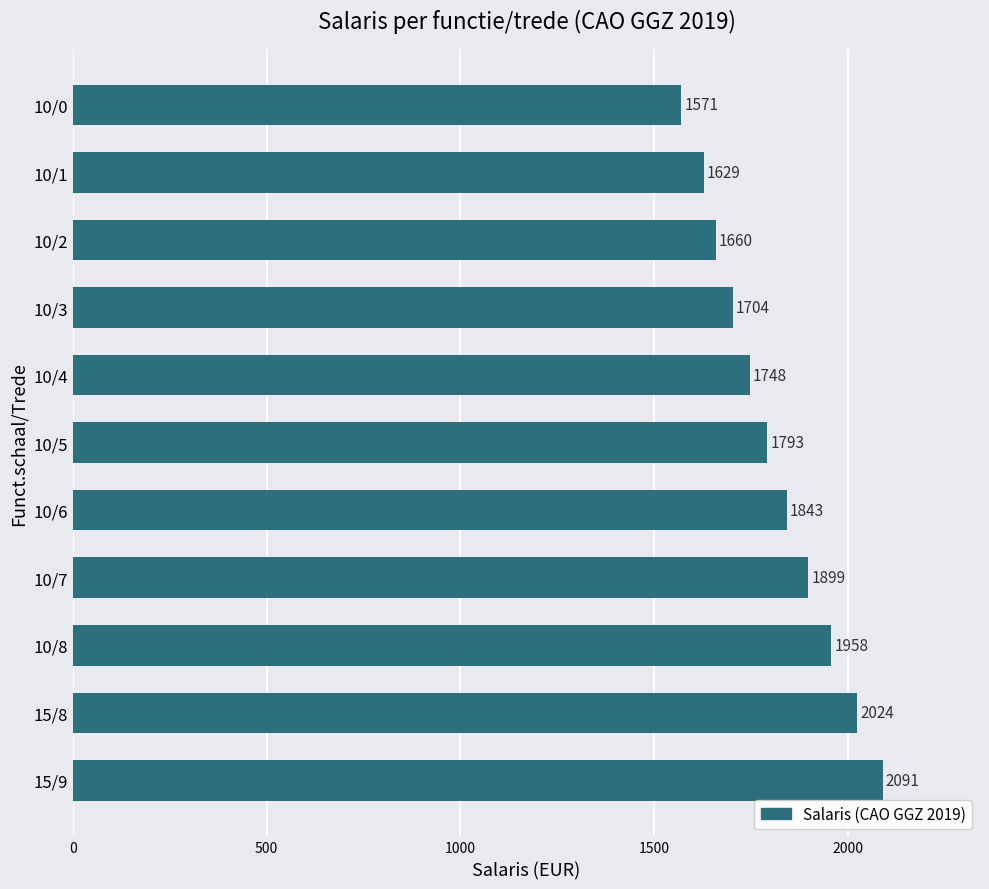

What is the sum of all values?

19920